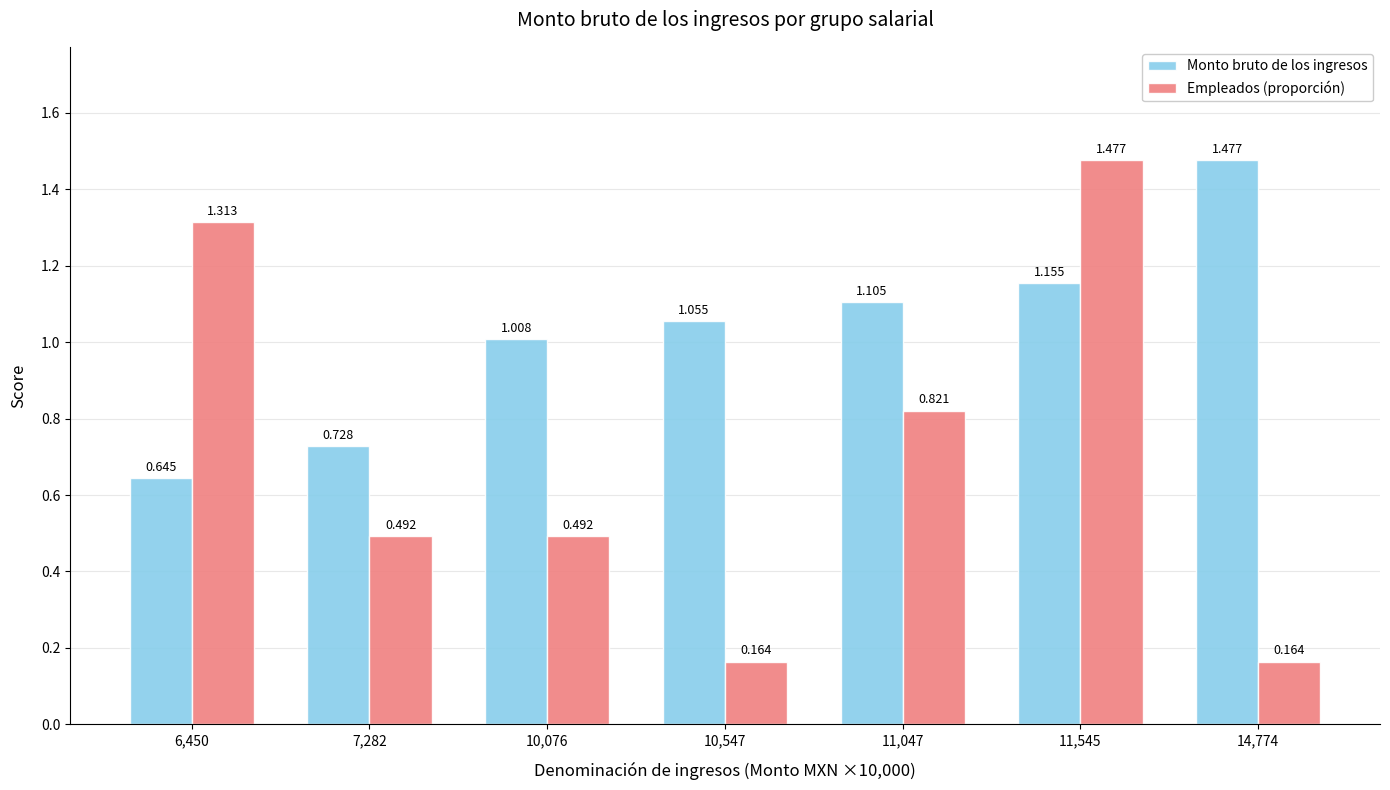

What is the label of the 5th bar from the left?

11,047